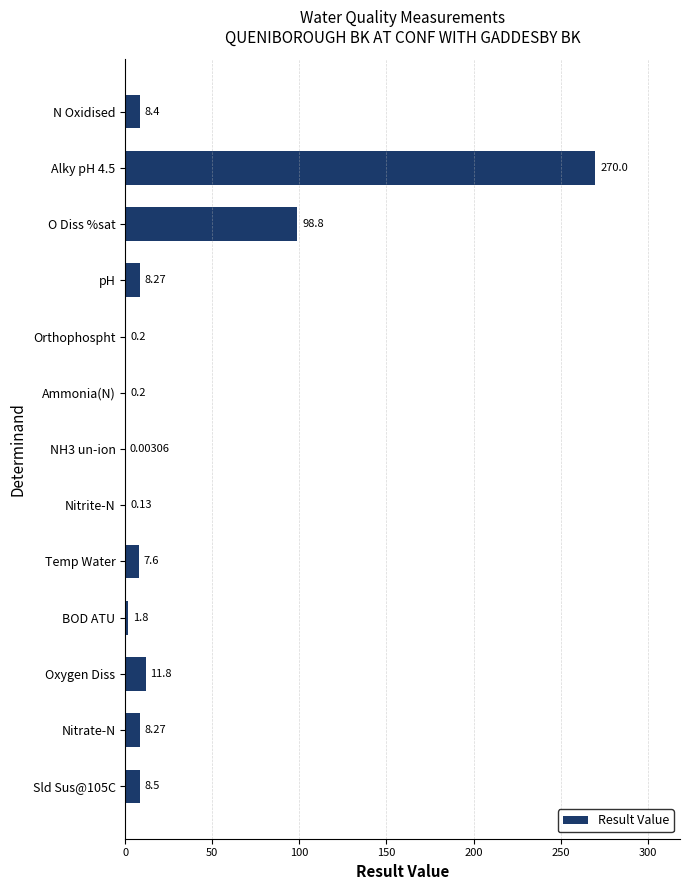

Are the bars horizontal?

Yes